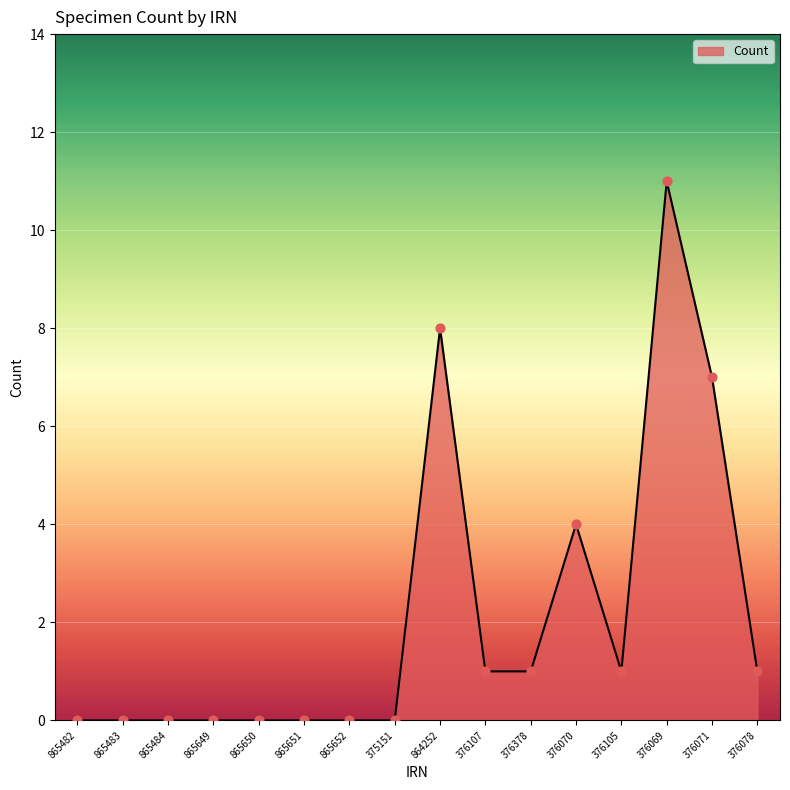

What is the change in value from 865482 to 376071?

+7